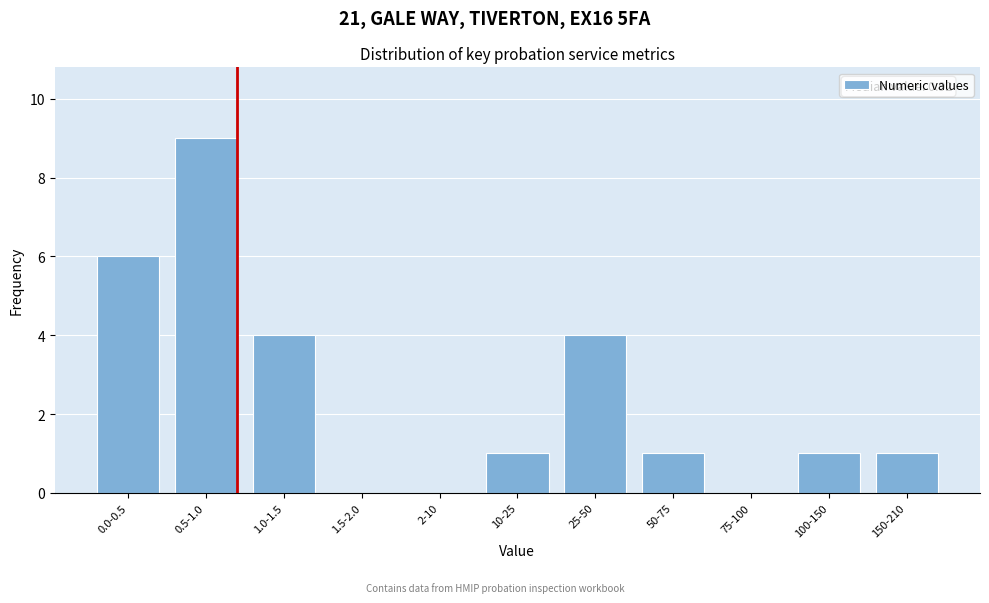

Reading left to right, list all the values displayed in this chart.

0.0-0.5=6	0.5-1.0=9	1.0-1.5=4	1.5-2.0=0	2-10=0	10-25=1	25-50=4	50-75=1	75-100=0	100-150=1	150-210=1